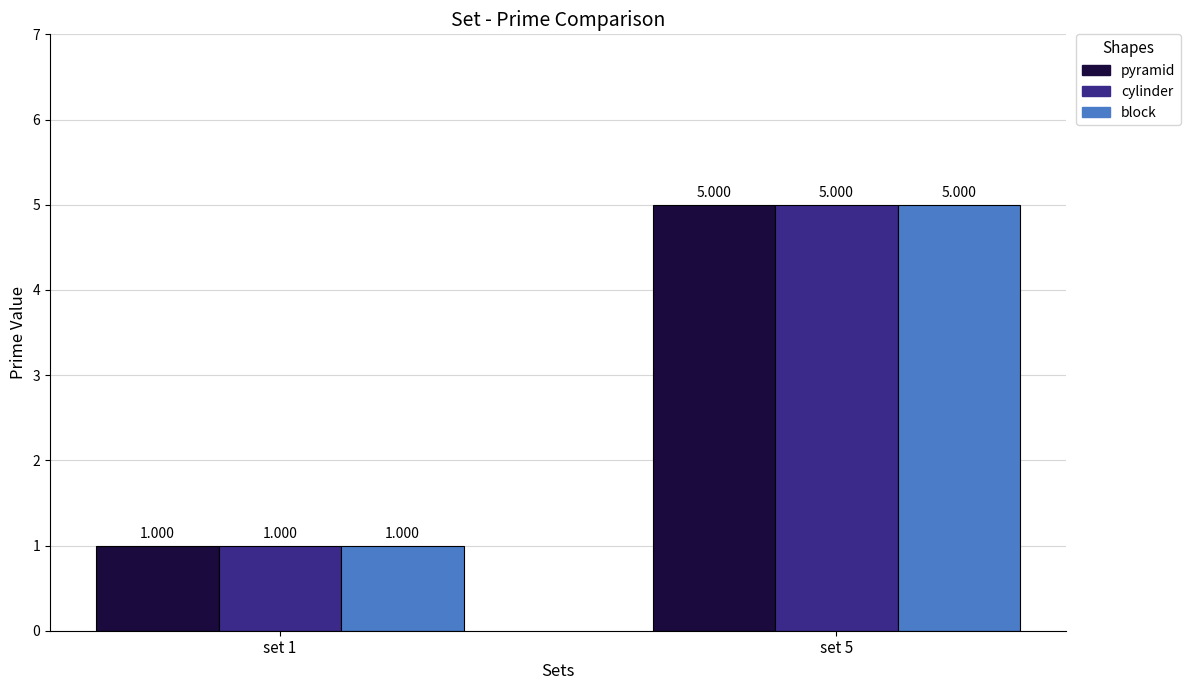

Is the value of pyramid at set 5 greater than the value of cylinder at set 1?

Yes